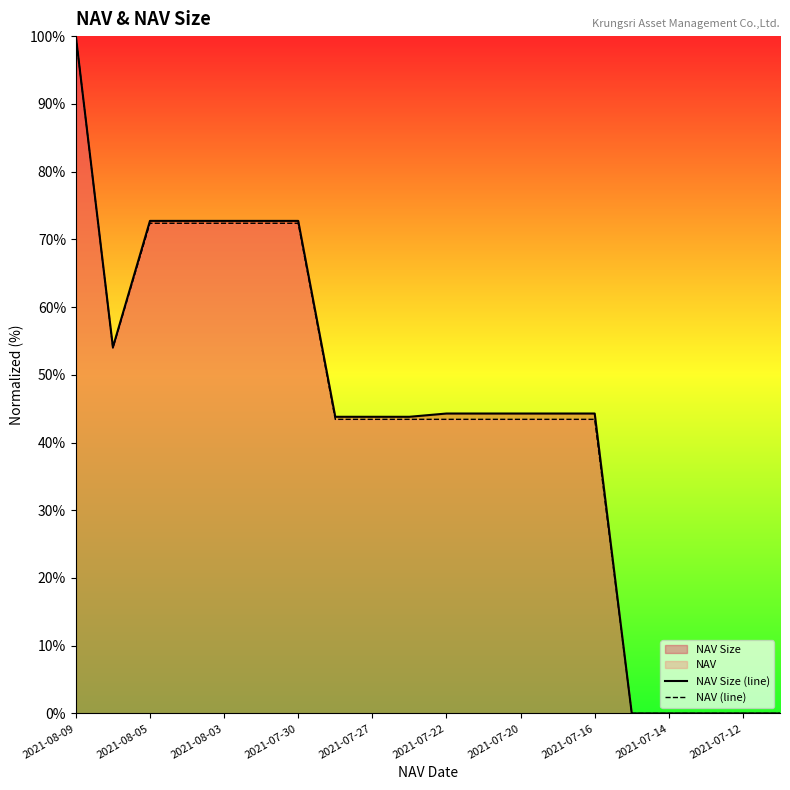

What is the highest value of the NAV (line) series?

100.0